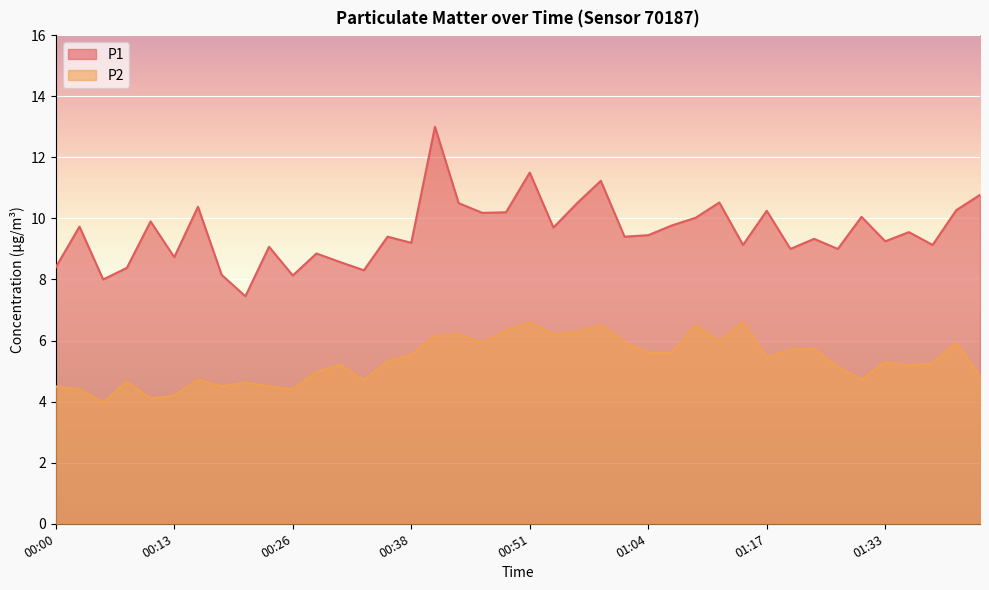

How many lines are shown in the chart?

2